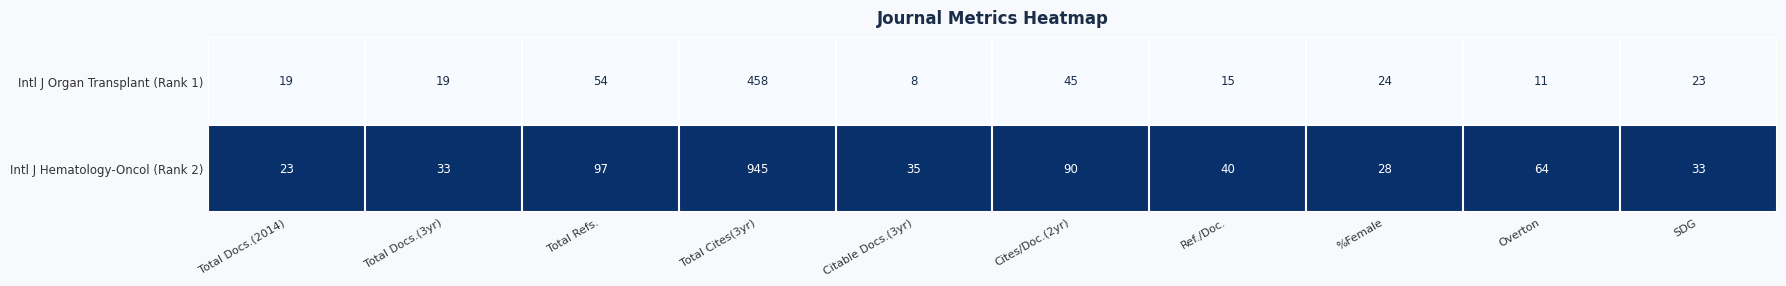

Is it true that Intl J Hematology-Oncol (Rank 2) equals 54 at Citable Docs.(3yr)?

False